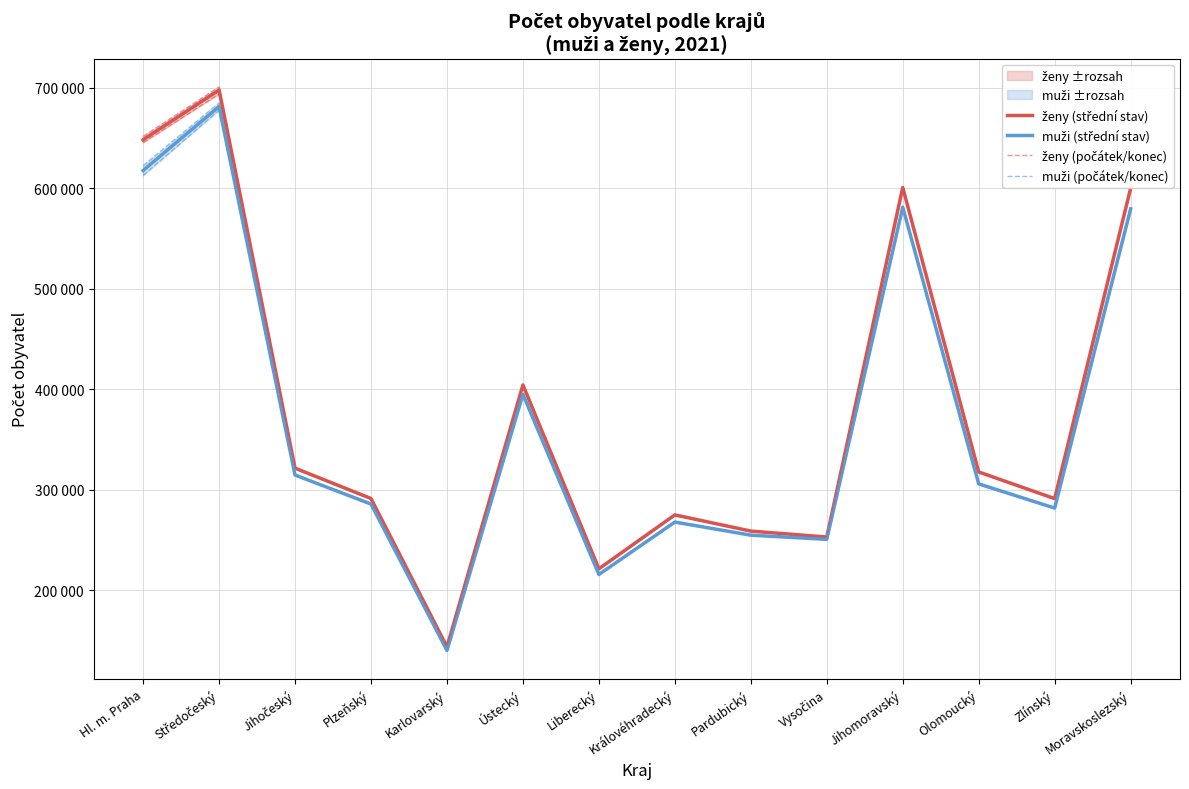

Which series has the widest spread of values?

ženy (střední stav)